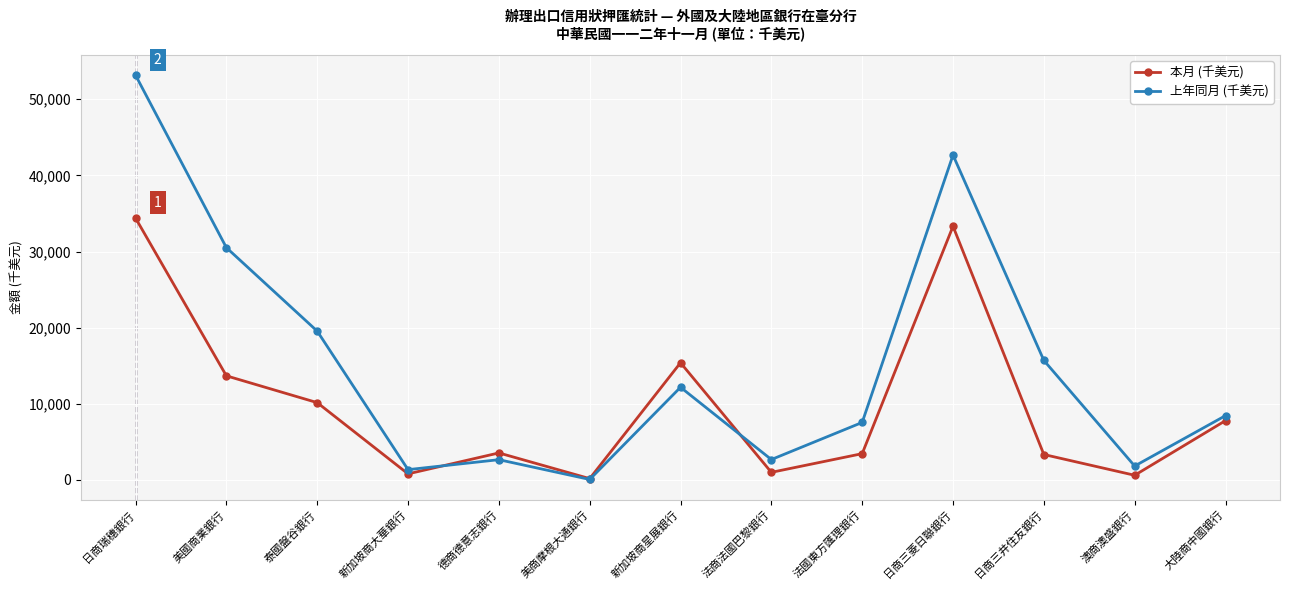

What is the label of the 13th point from the left?

大陸商中國銀行